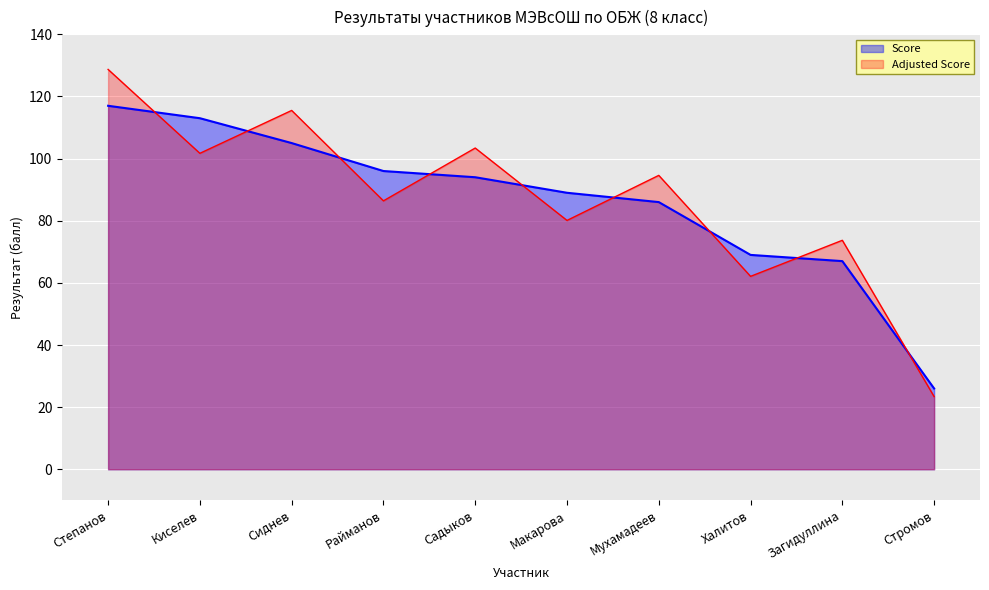

What is the change in value from Степанов to Киселев?

-4